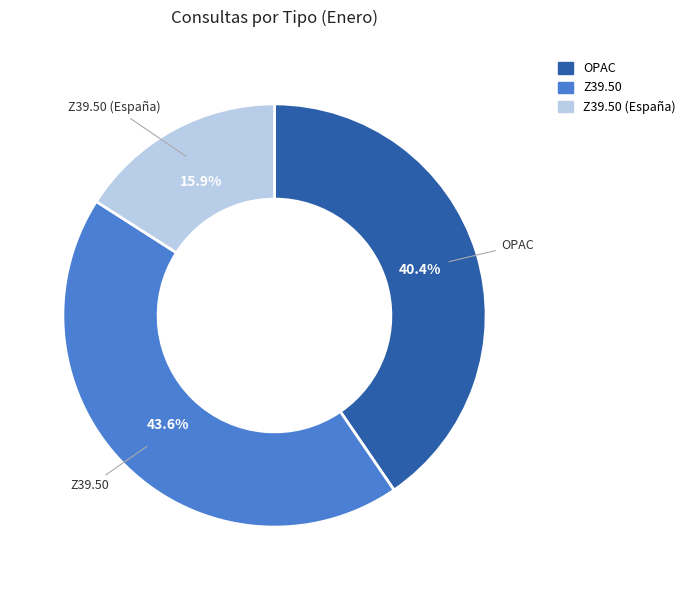

Is there any slice that represents more than half of the pie?

No